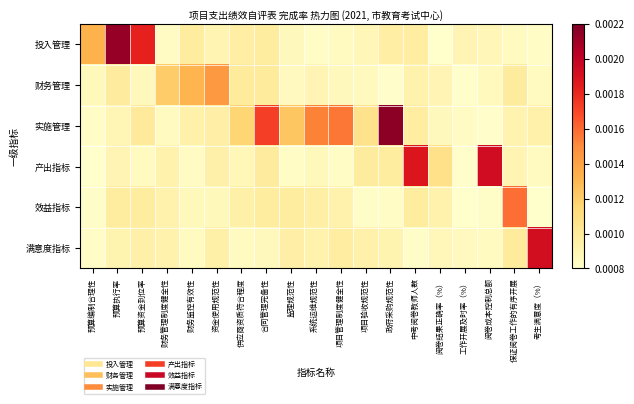

Between 财务监控有效性 and 阅卷成本控制总额, which is larger?

财务监控有效性